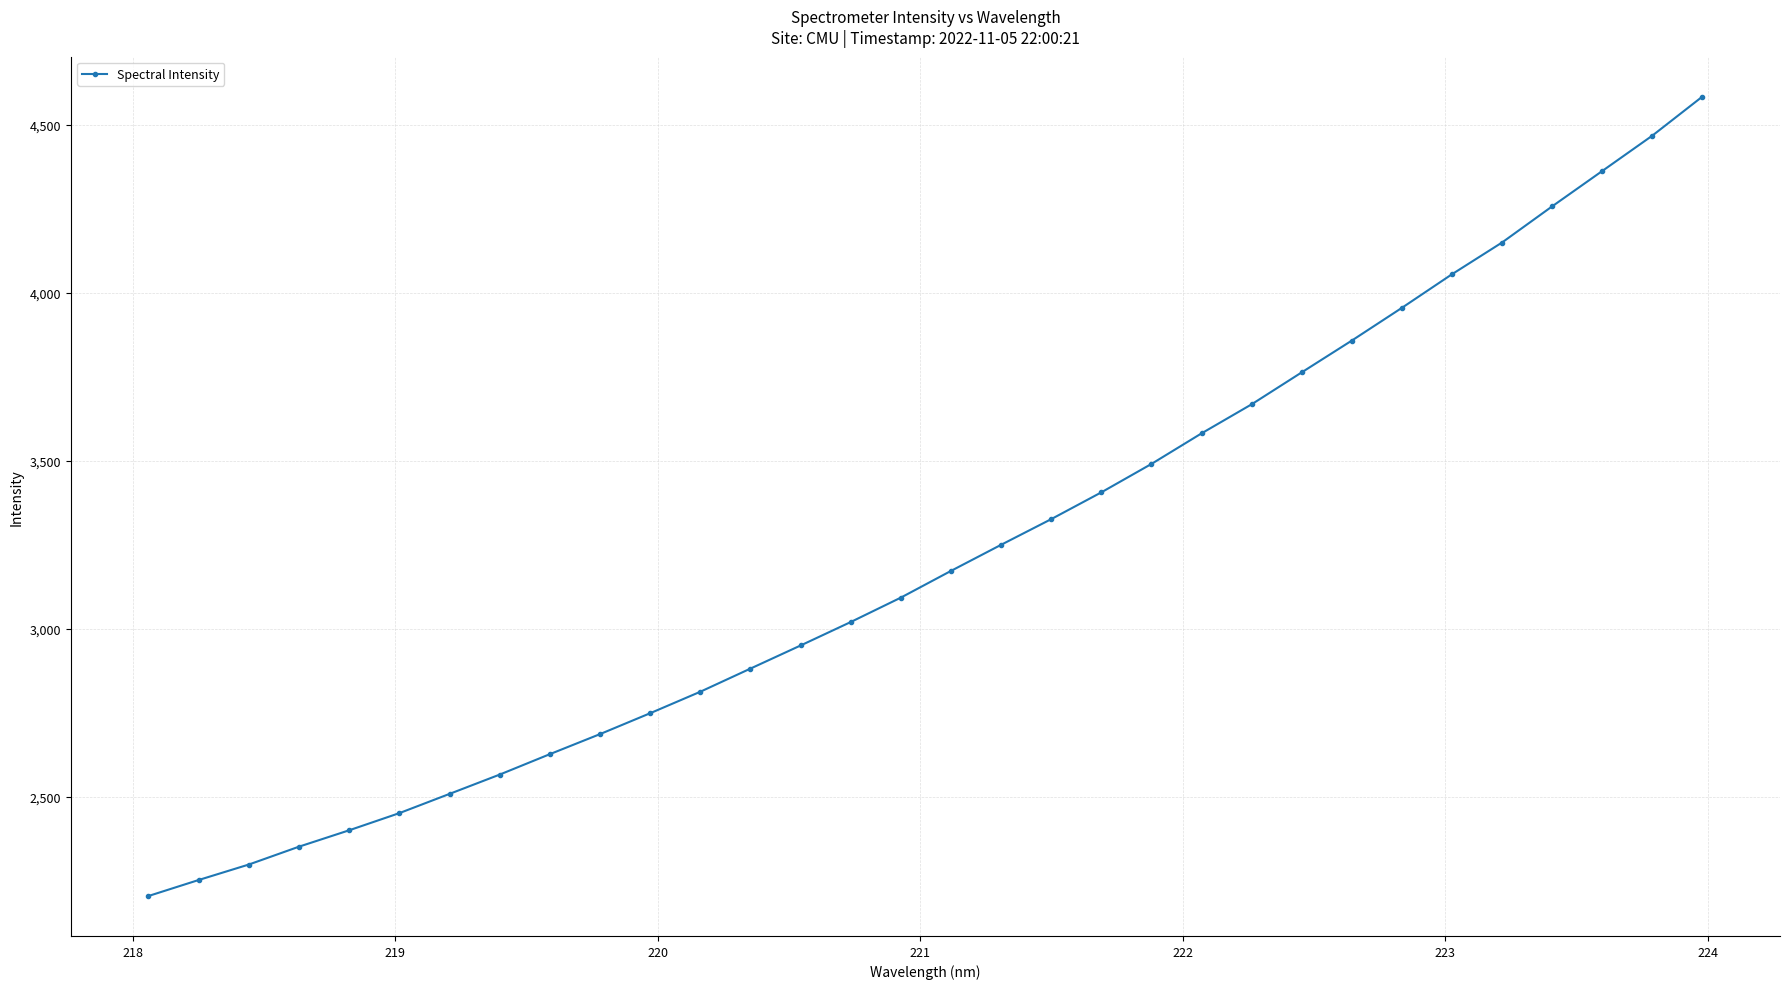

What is the greatest value displayed?

4583.6